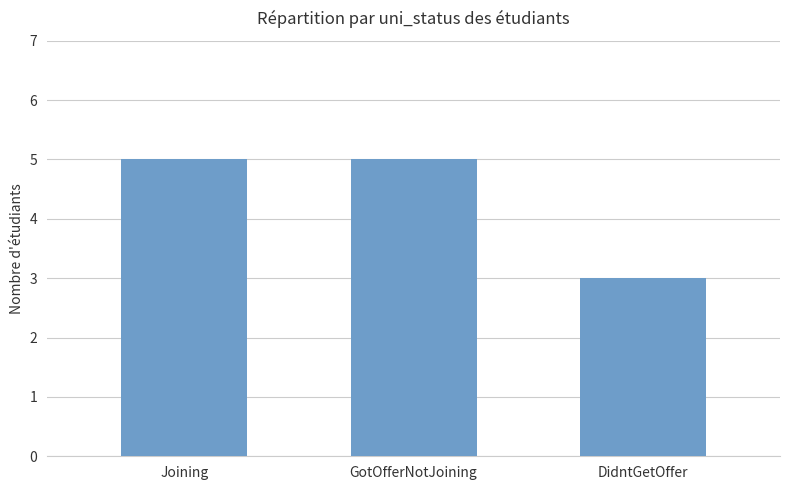

Reading right to left, extract all data points from this chart.

DidntGetOffer=3	GotOfferNotJoining=5	Joining=5